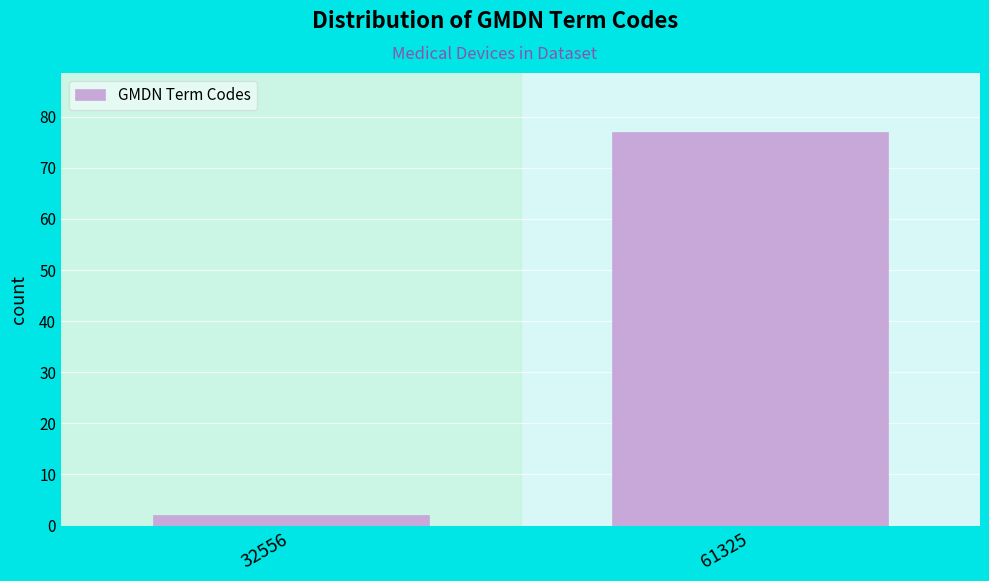

Reading left to right, what are all the values shown in this chart?

32556=2	61325=77